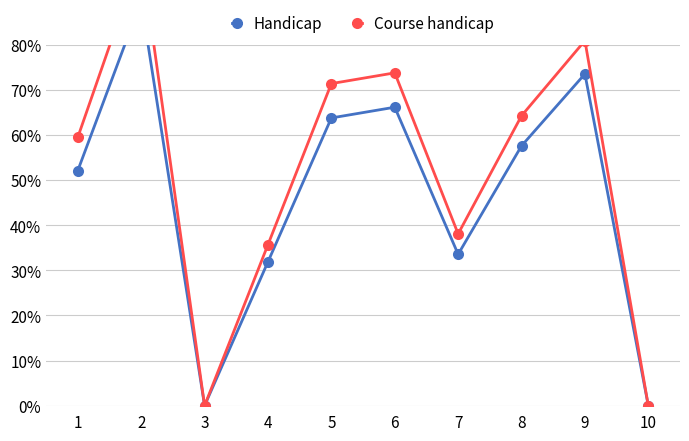

Reading right to left, list all the values displayed in this chart.

Handicap: 0.0	0.7	0.6	0.3	0.7	0.6	0.3	0.0	0.9	0.5
Course handicap: 0.0	0.8	0.6	0.4	0.7	0.7	0.4	0.0	1.0	0.6